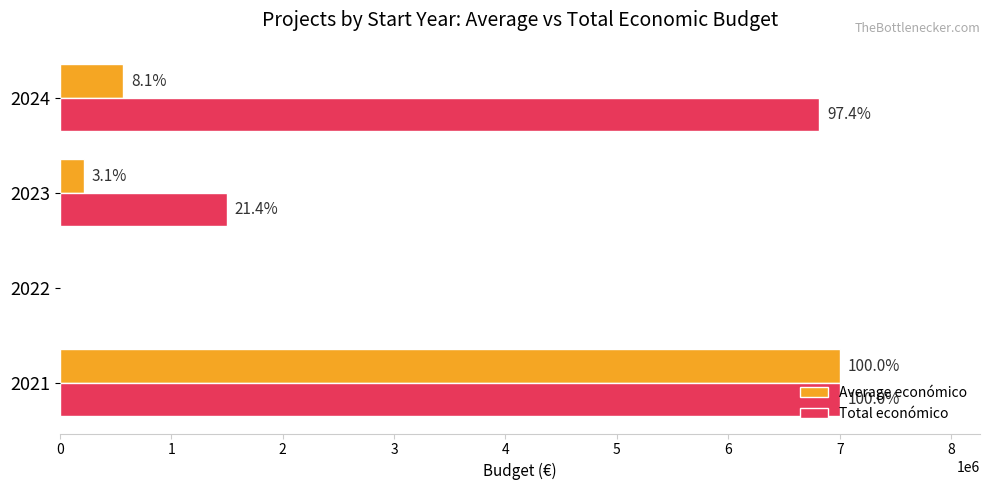

What are all the series names shown in the legend?

Average económico, Total económico